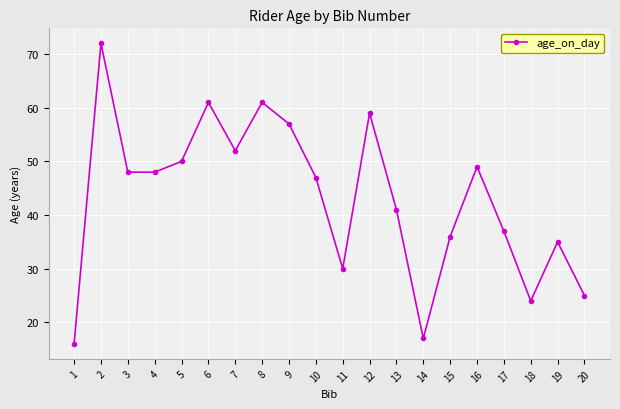

How many lines are shown in the chart?

1